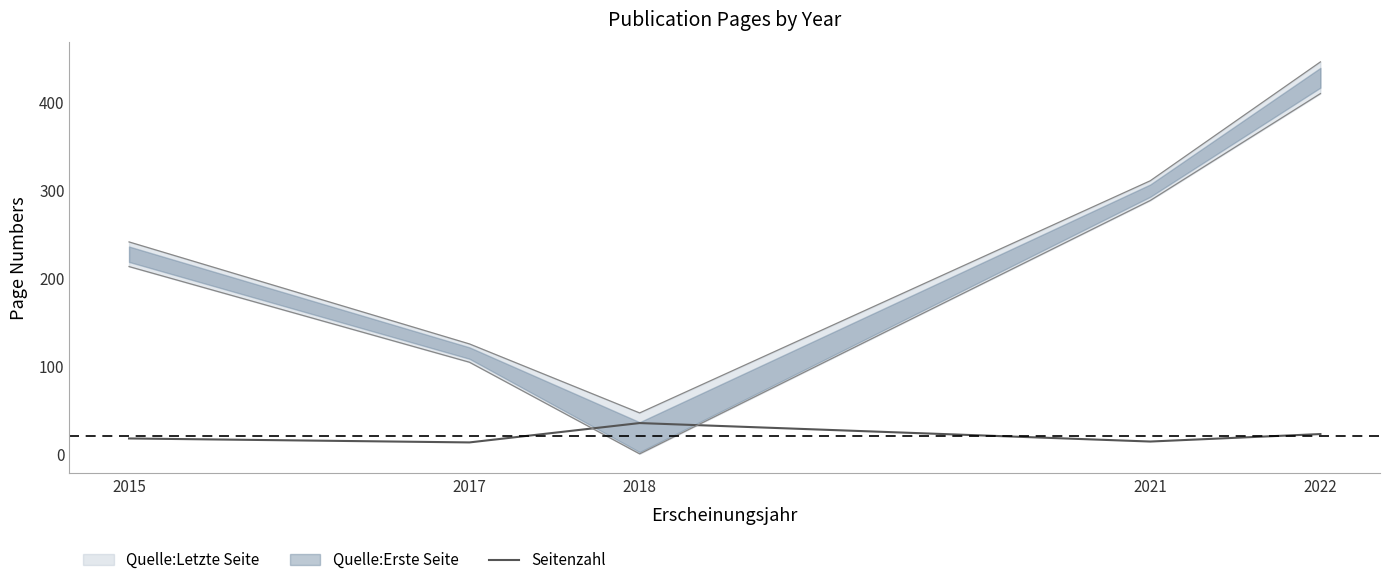

How many interior local peaks (higher than both neighbors) does the data have?

1